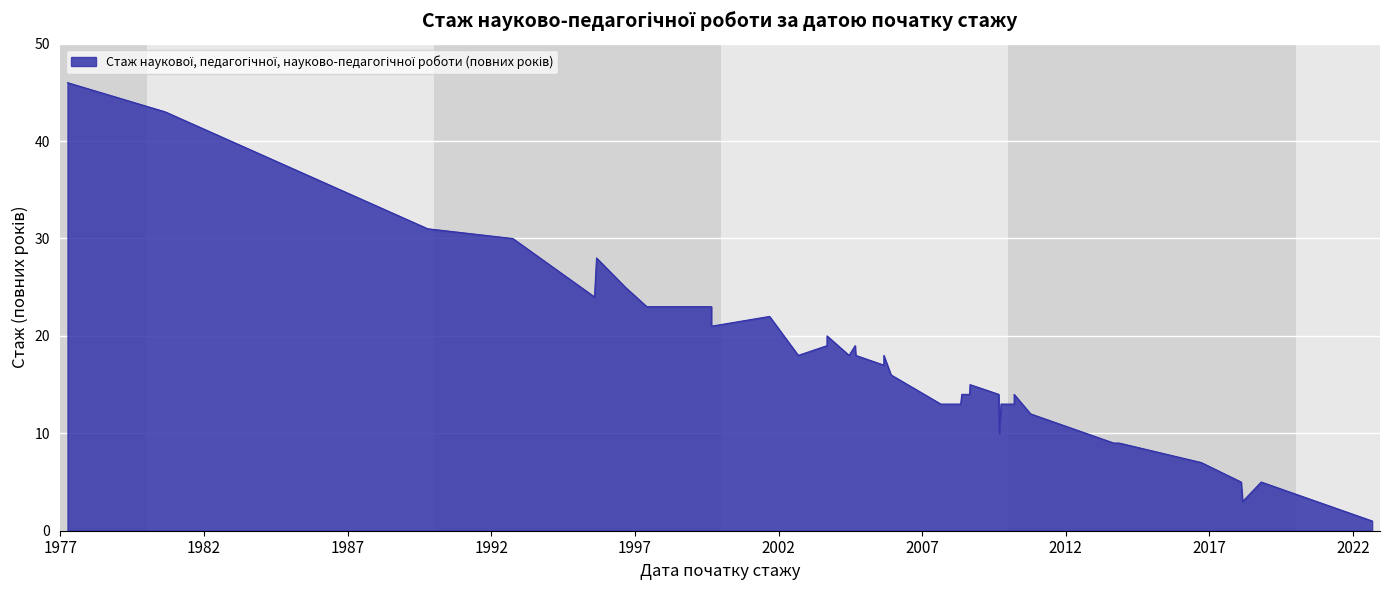

Between 1992-10-01 and 2009-09-30, which is larger?

1992-10-01